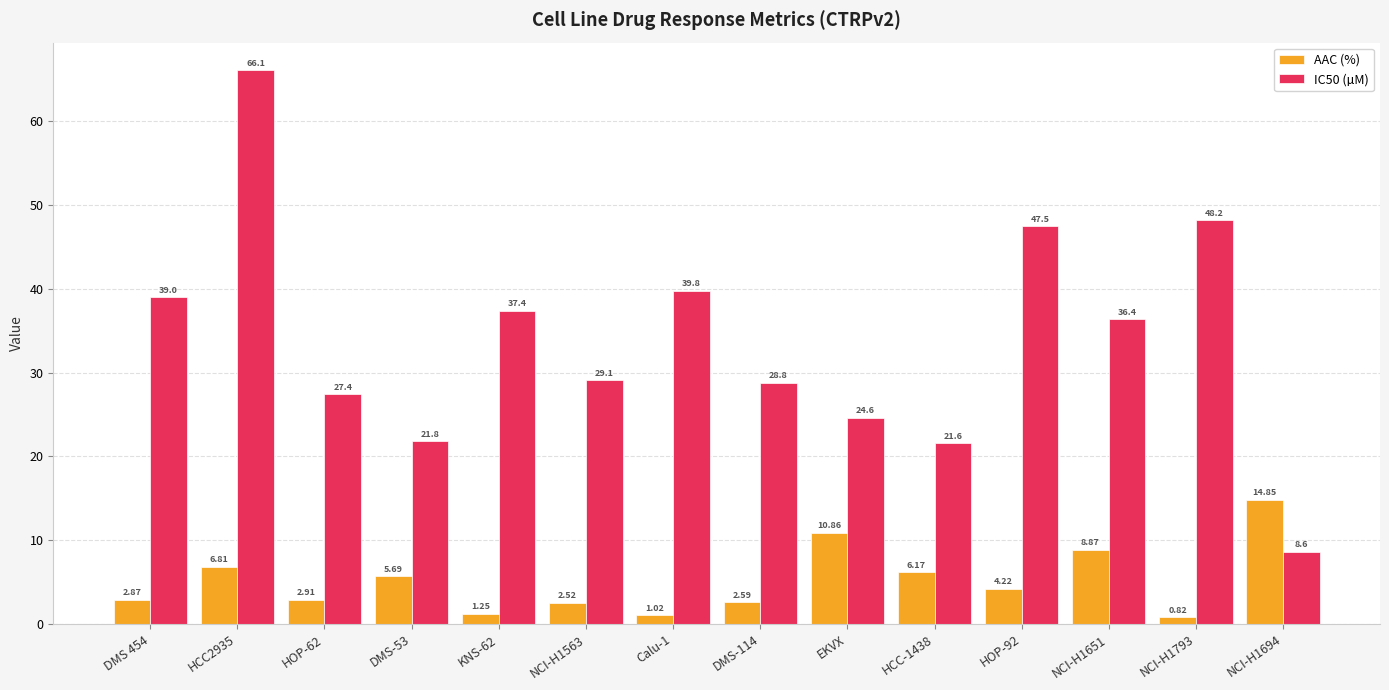

What is the label of the 9th bar from the left?

EKVX